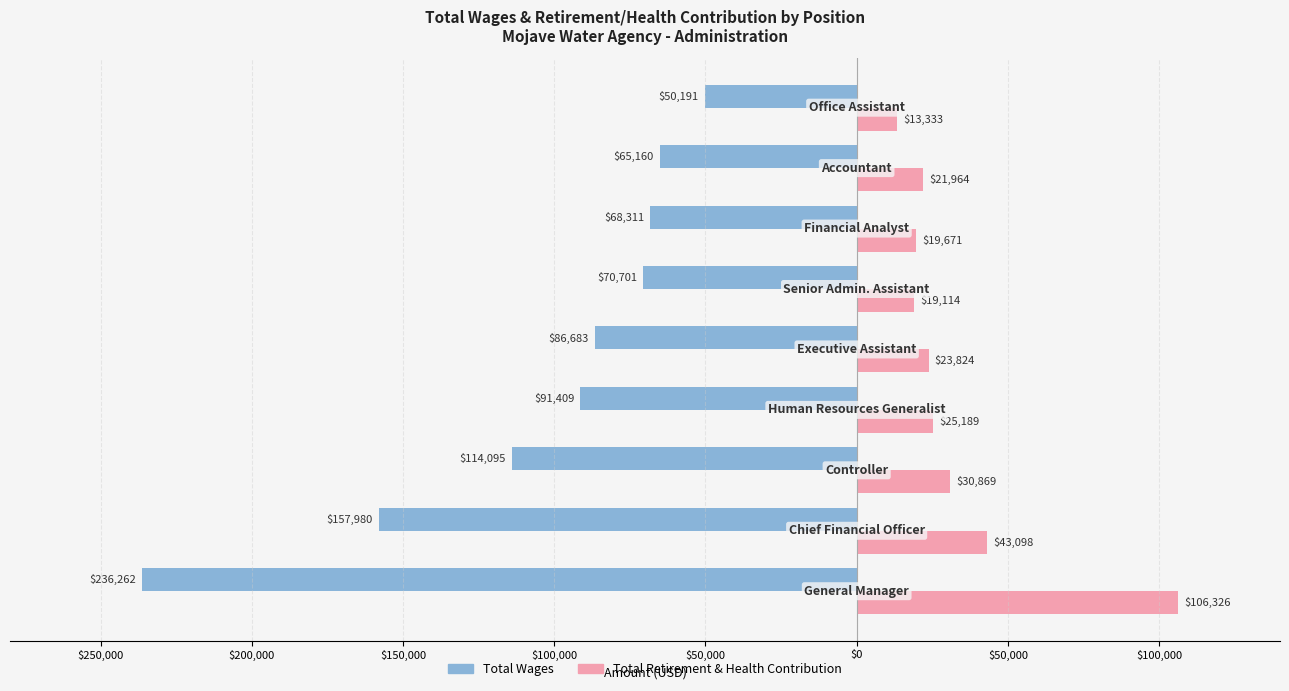

What are all the series names shown in the legend?

Total Wages, Total Retirement & Health Contribution